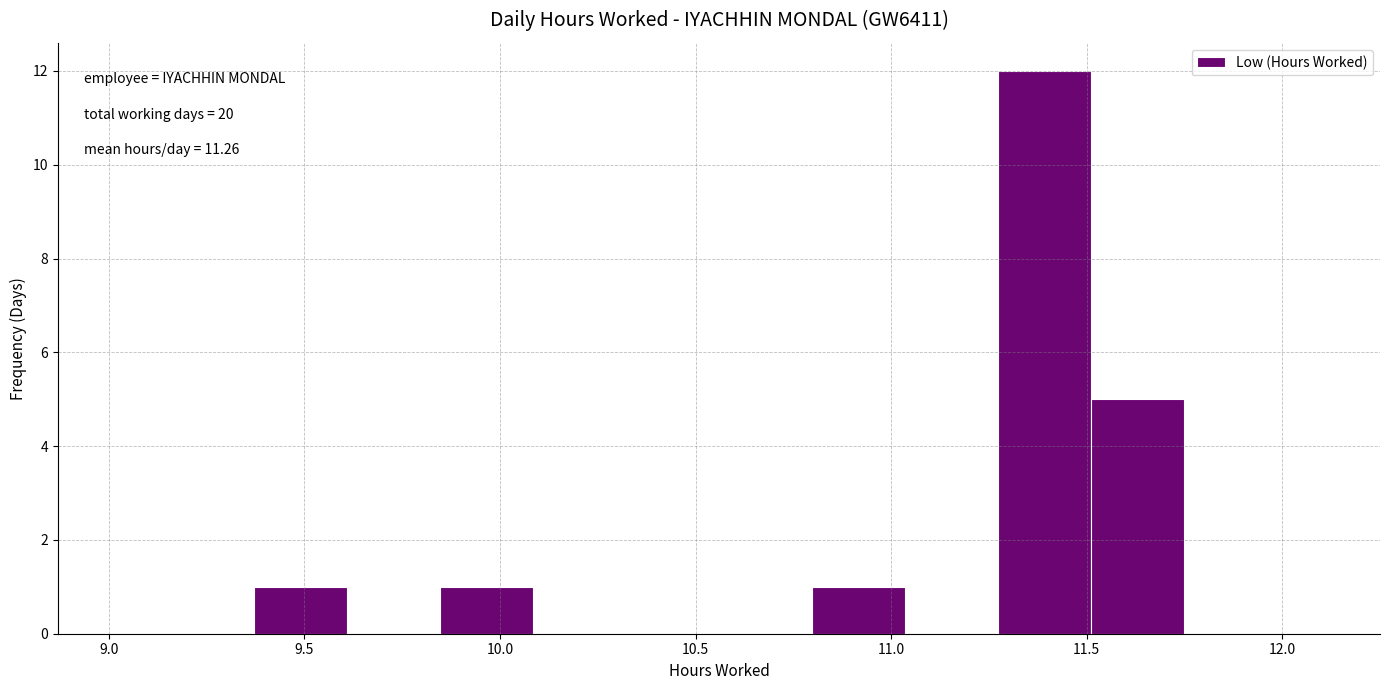

Which range on the x-axis has the tallest bar?

11.25 to 11.50